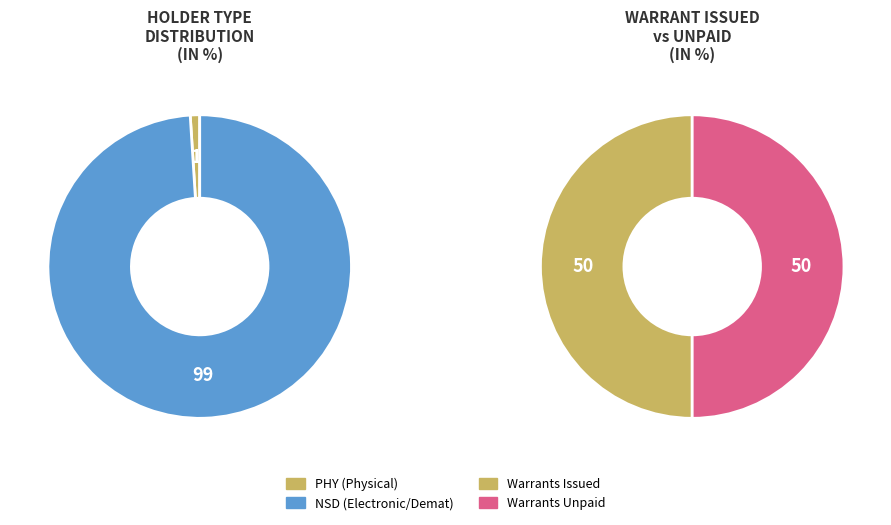

To the nearest percent, what is the average slice percentage?

50%